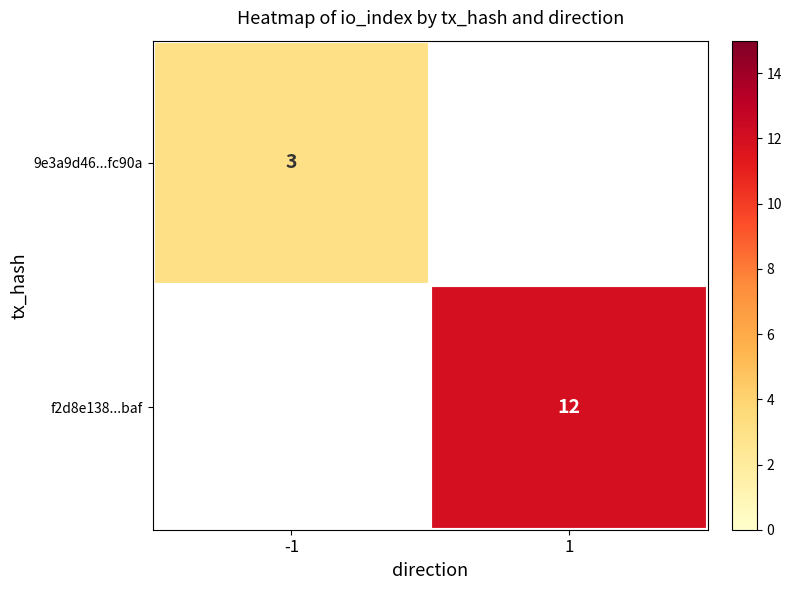

Which label corresponds to the smallest value in the chart?

-1